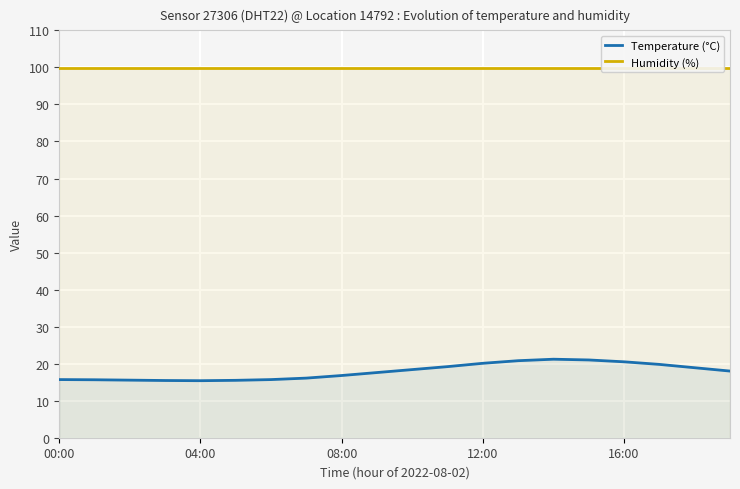

What is the sum of the Humidity (%) values at 7 and 18?

199.8